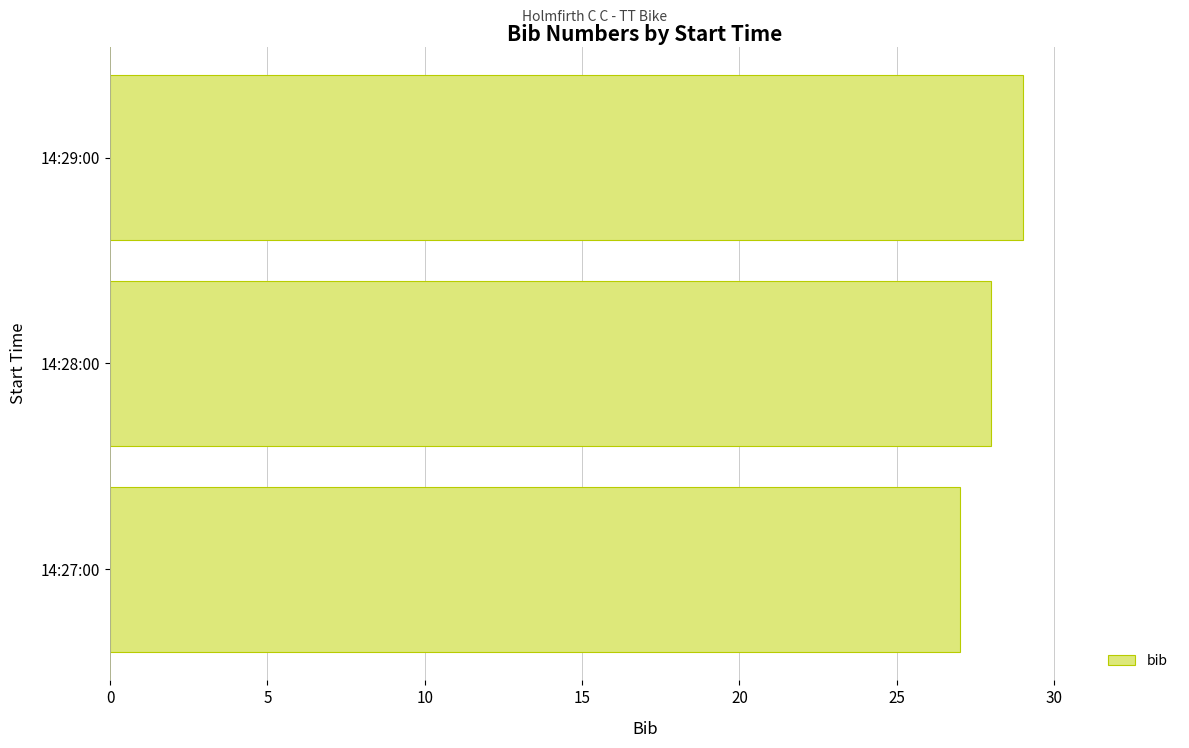

What is the minimum value shown in the chart?

27